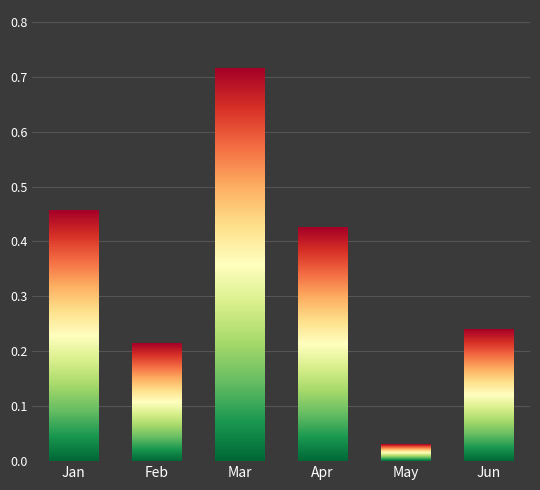

Rank the categories by value from lowest to highest.

May, Feb, Jun, Apr, Jan, Mar